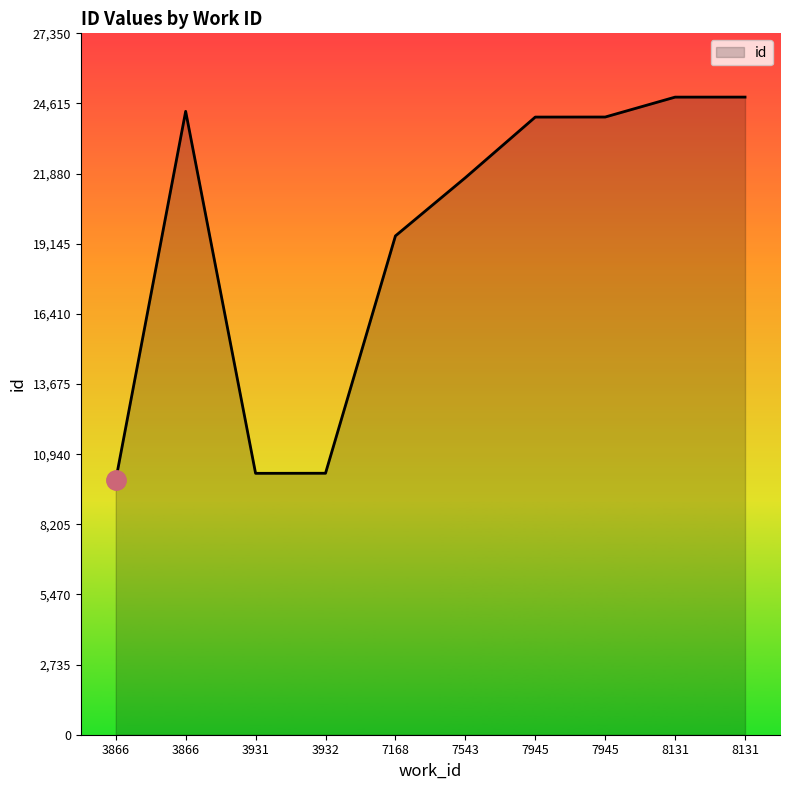

Which category has the highest value across all series?

8131